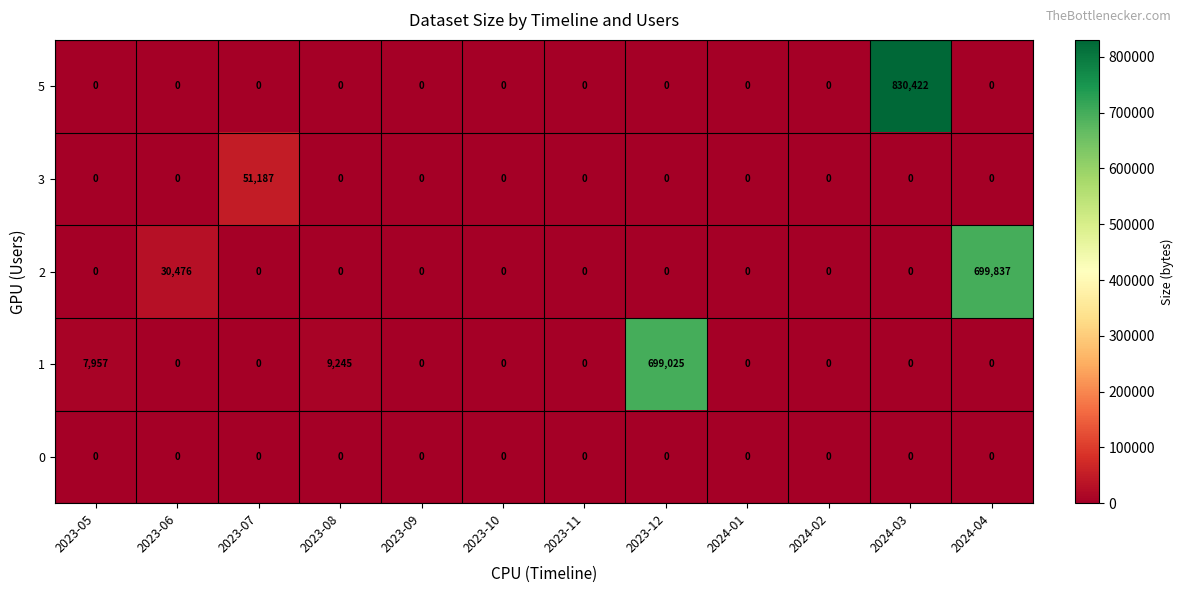

True or false: 0 has a value of 0 at 2023-06.

True